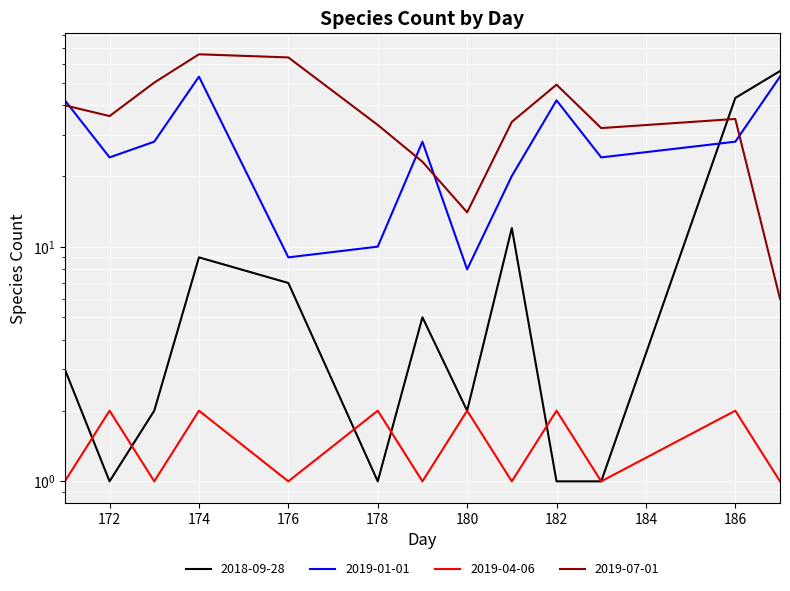

Rank the categories by 2019-04-06 value from lowest to highest.

171, 173, 176, 179, 181, 183, 187, 172, 174, 178, 180, 182, 186